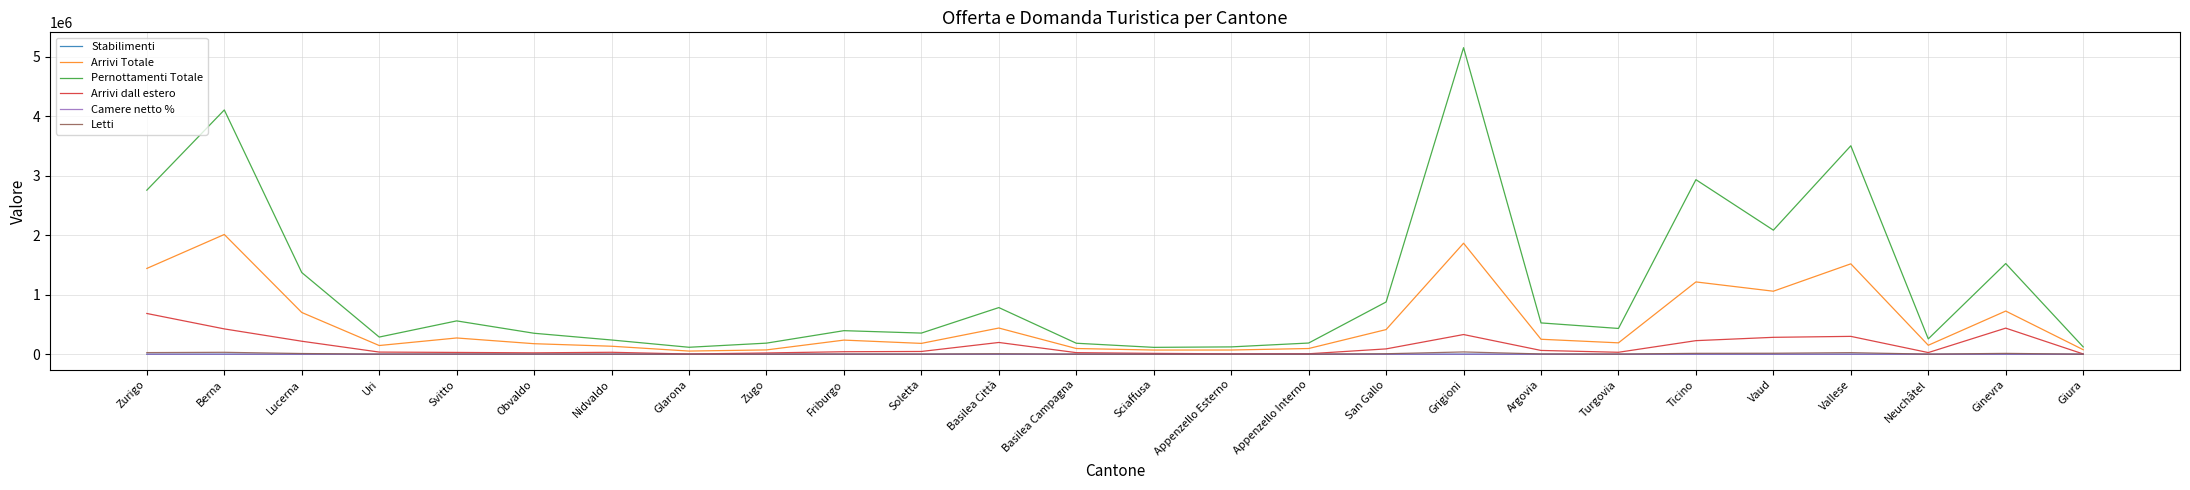

Which series changed the most between Basilea Campagna and San Gallo?

Pernottamenti Totale